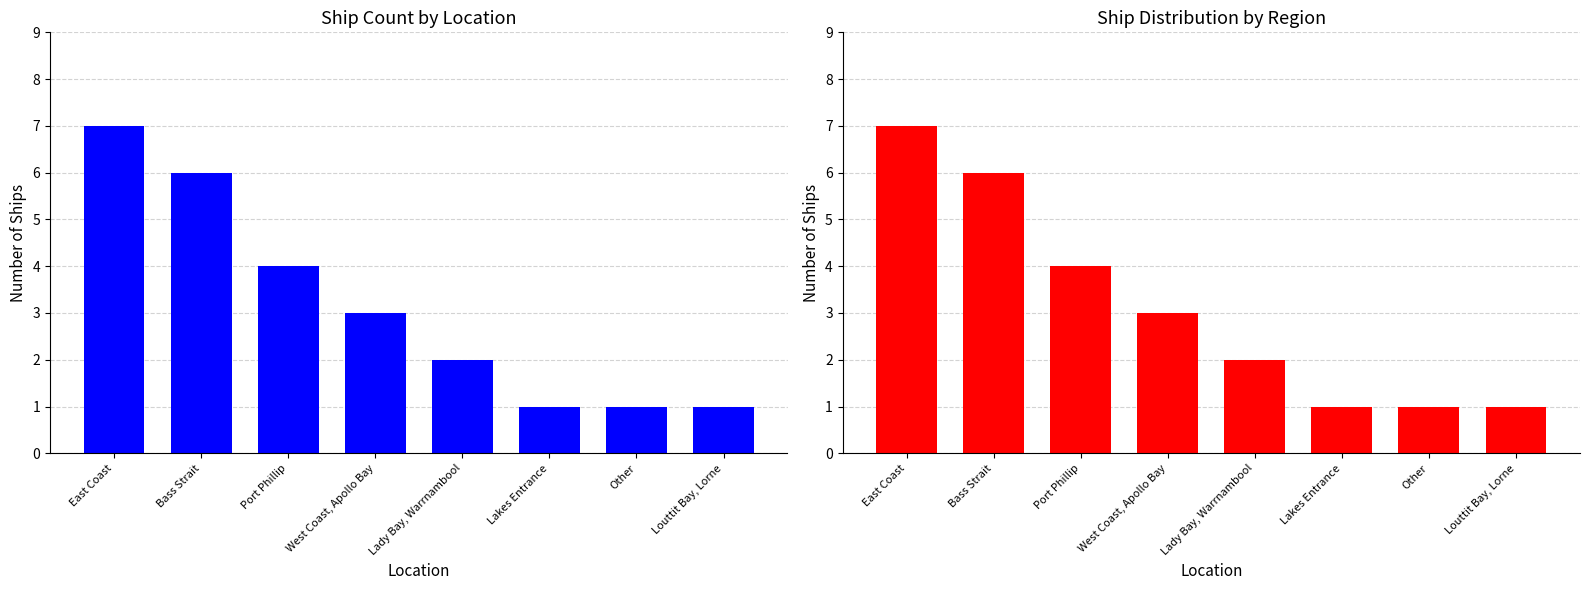

Are the bars horizontal?

No